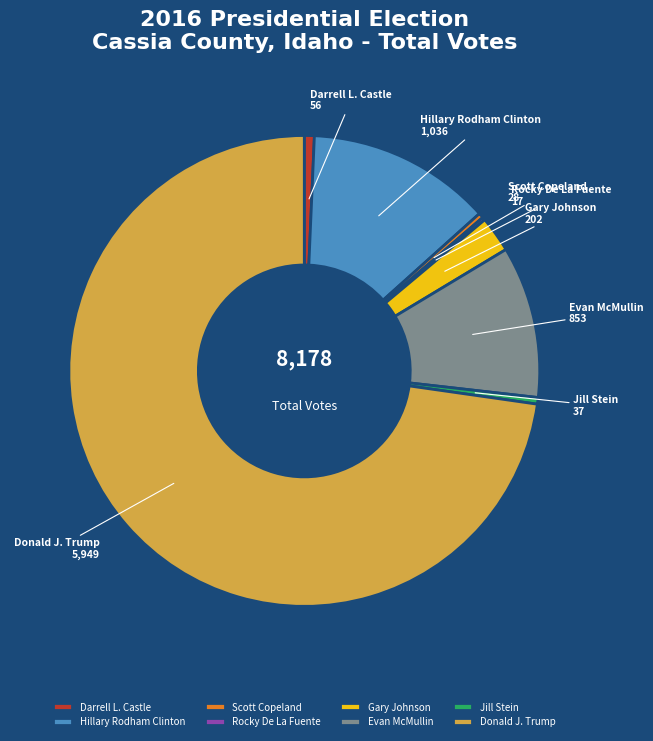

Which slice is the largest?

Donald J. Trump